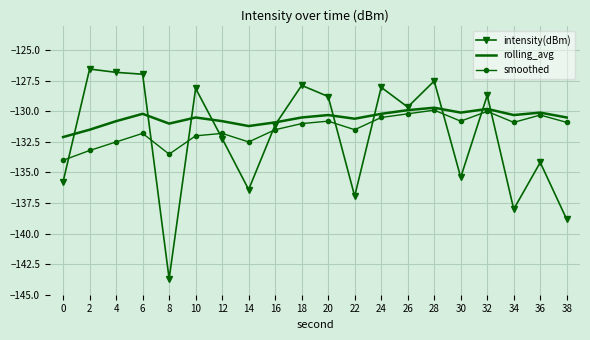

In smoothed, how many points are higher than both neighbors (excluding endpoints)?

6